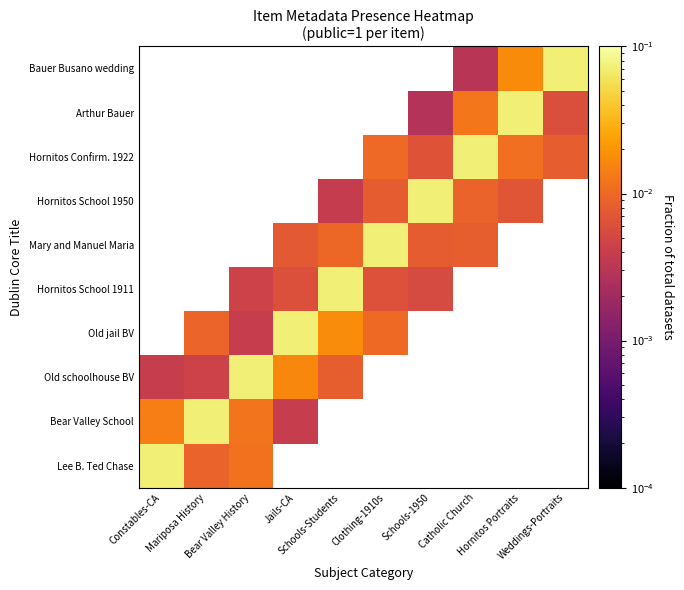

At which category is the sum across all series the highest?

Schools-Students